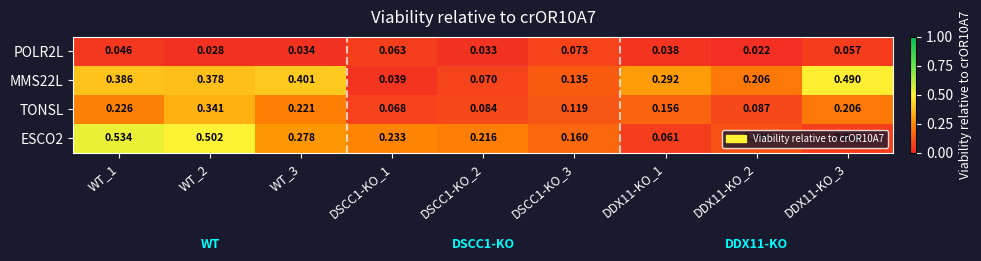

At which category does the chart reach its peak across all series?

WT_1